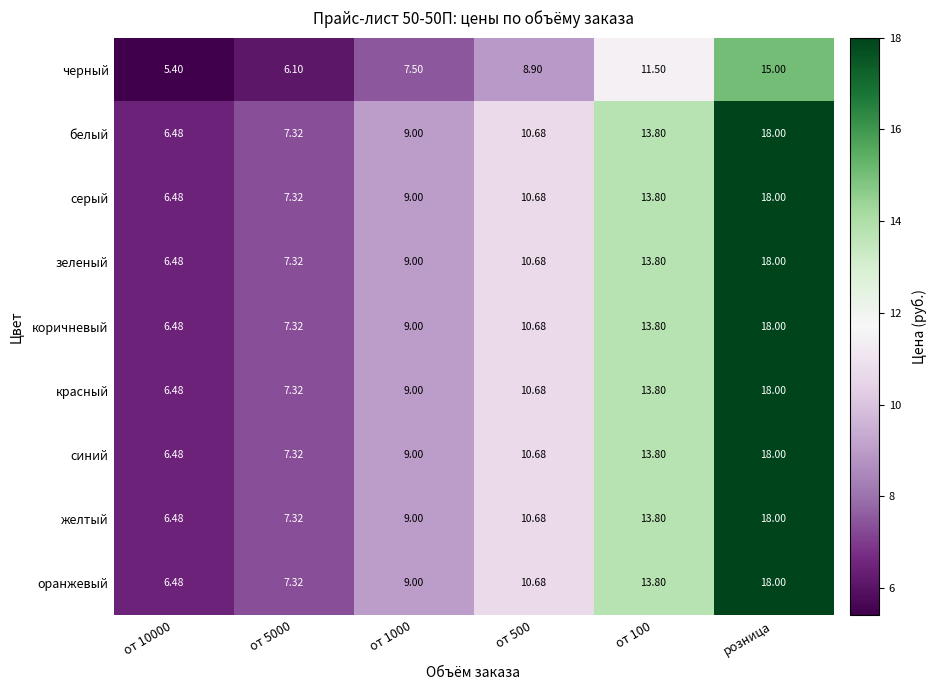

Is the value of зеленый at от 5000 greater than the value of желтый at от 500?

No